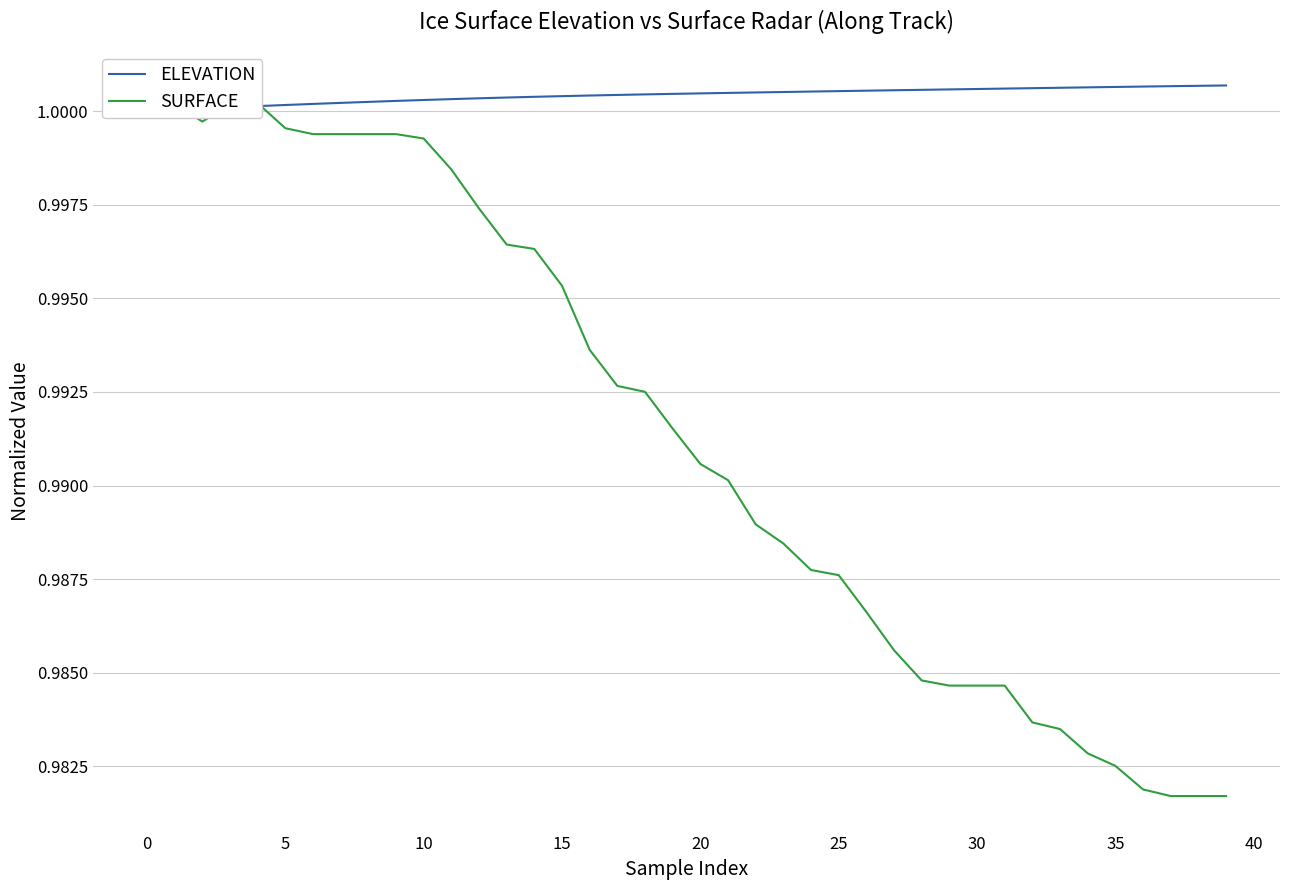

True or false: SURFACE has a value of 1.7 at 30.

False